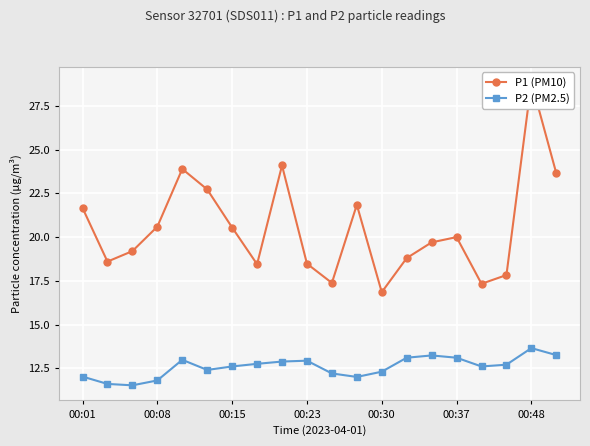

True or false: P1 (PM10) and P2 (PM2.5) intersect in this chart.

False